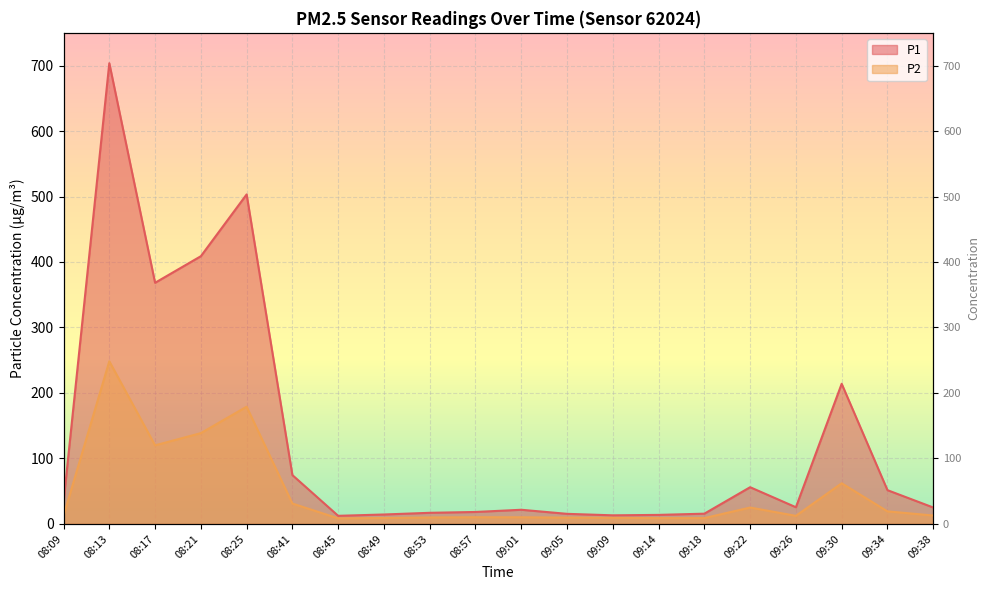

What is the value of the P2 point at the 3rd from the left?

119.9